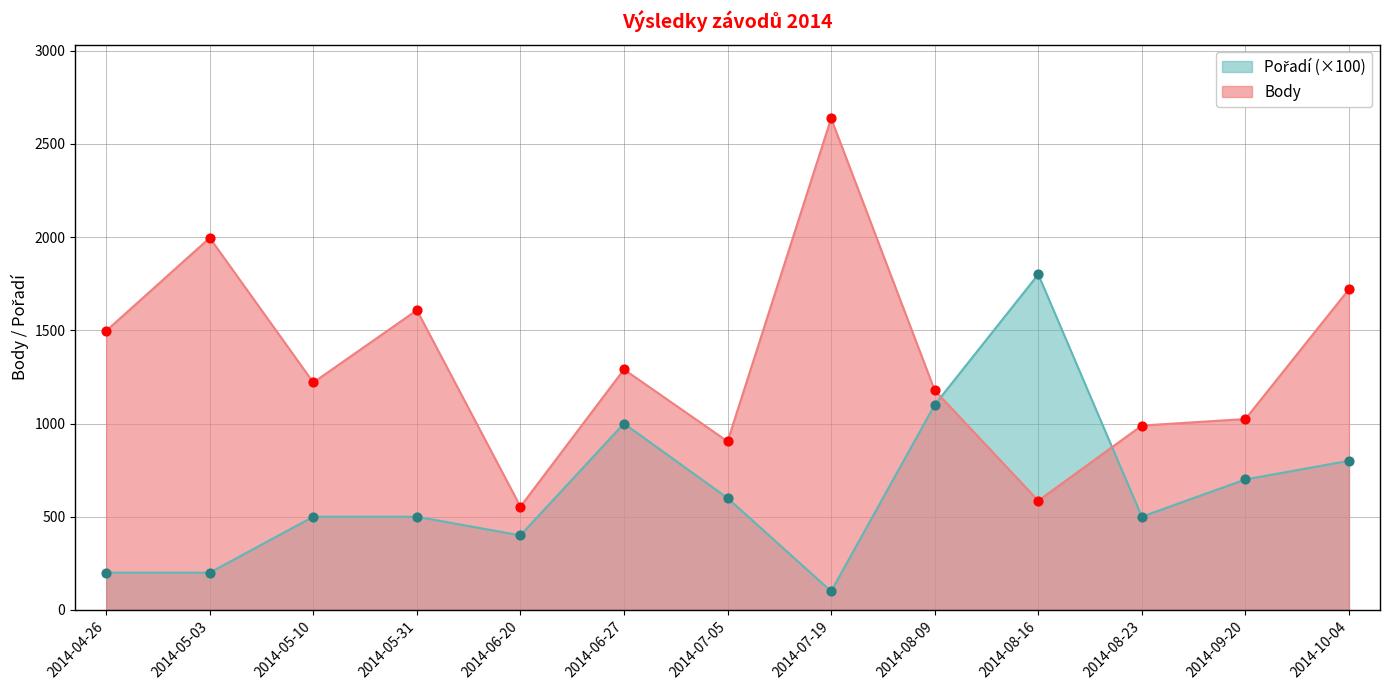

Which series reaches the maximum Y coordinate?

Body